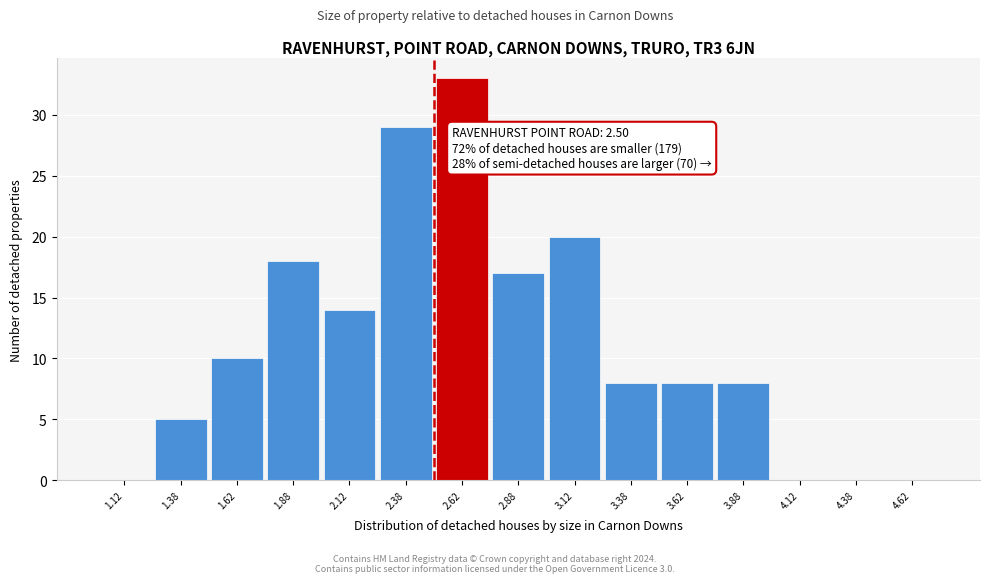

Over which range of the x-axis is the bar tallest?

2.50 to 2.75